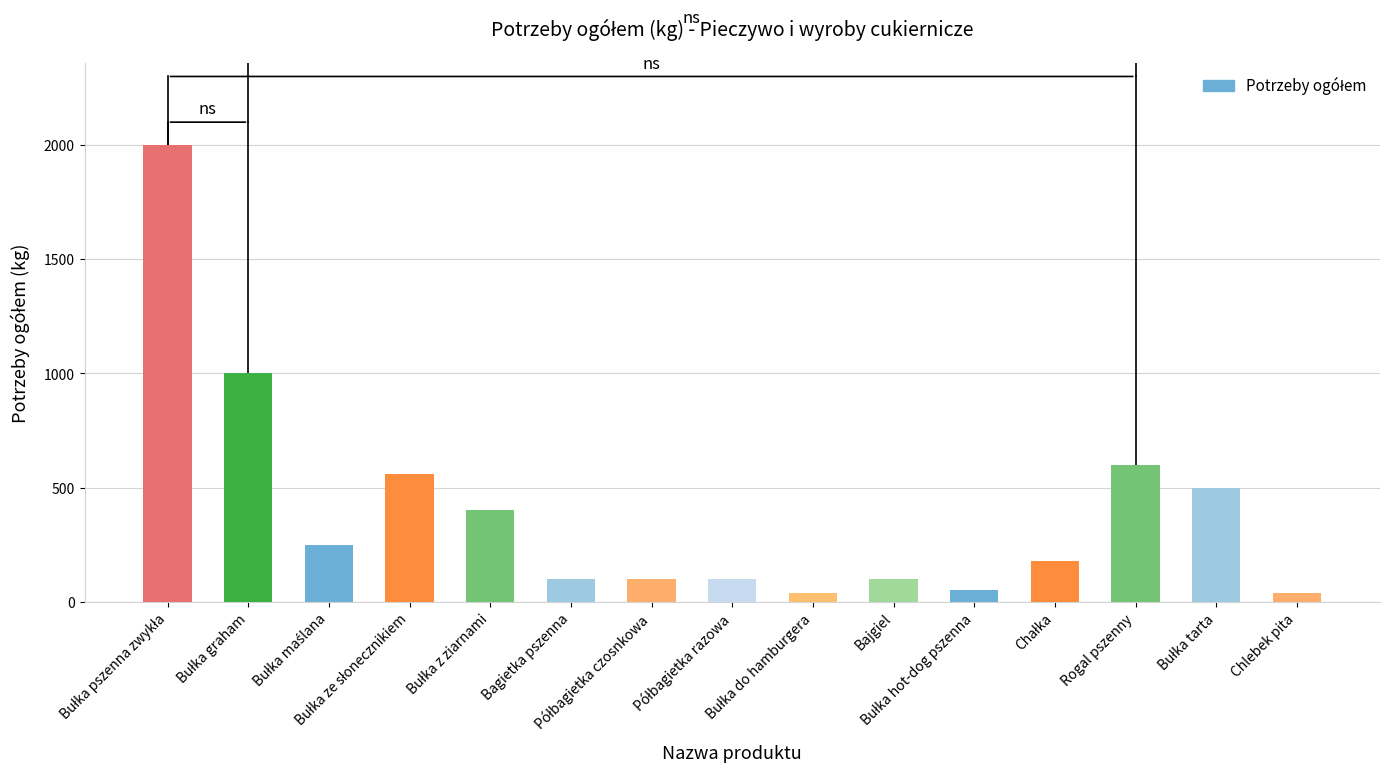

What is the value of the 12th bar from the left?

180